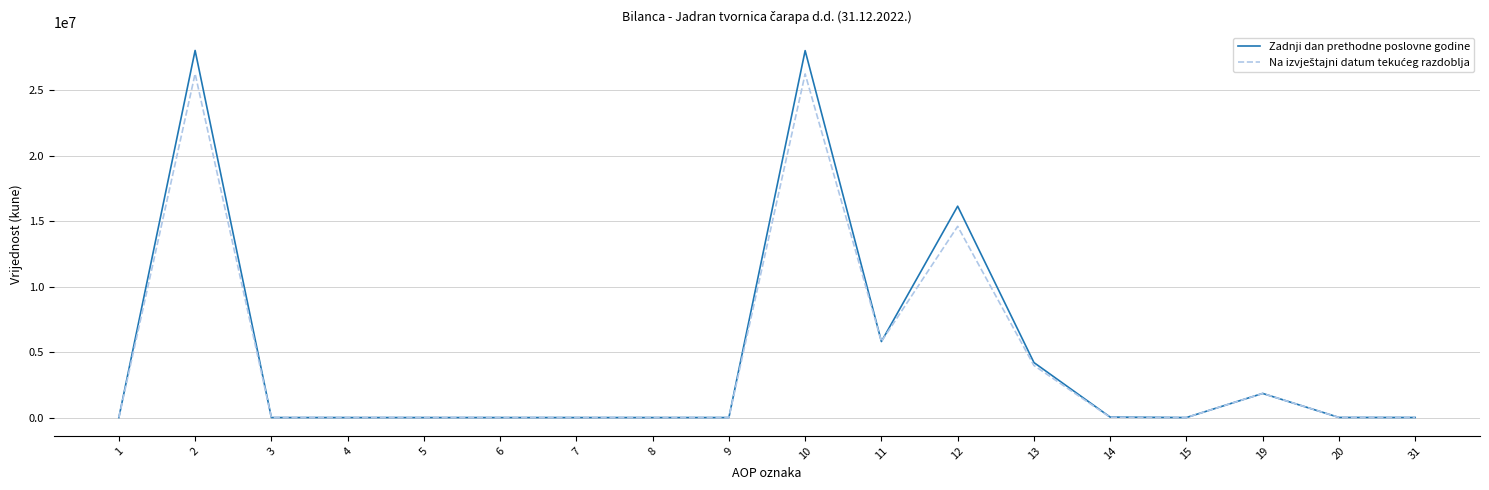

Which series has the largest range (max minus min)?

Zadnji dan prethodne poslovne godine